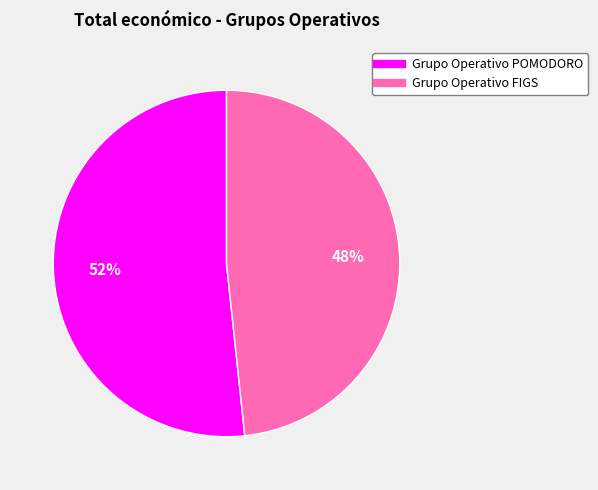

How many segments does this pie chart have?

2